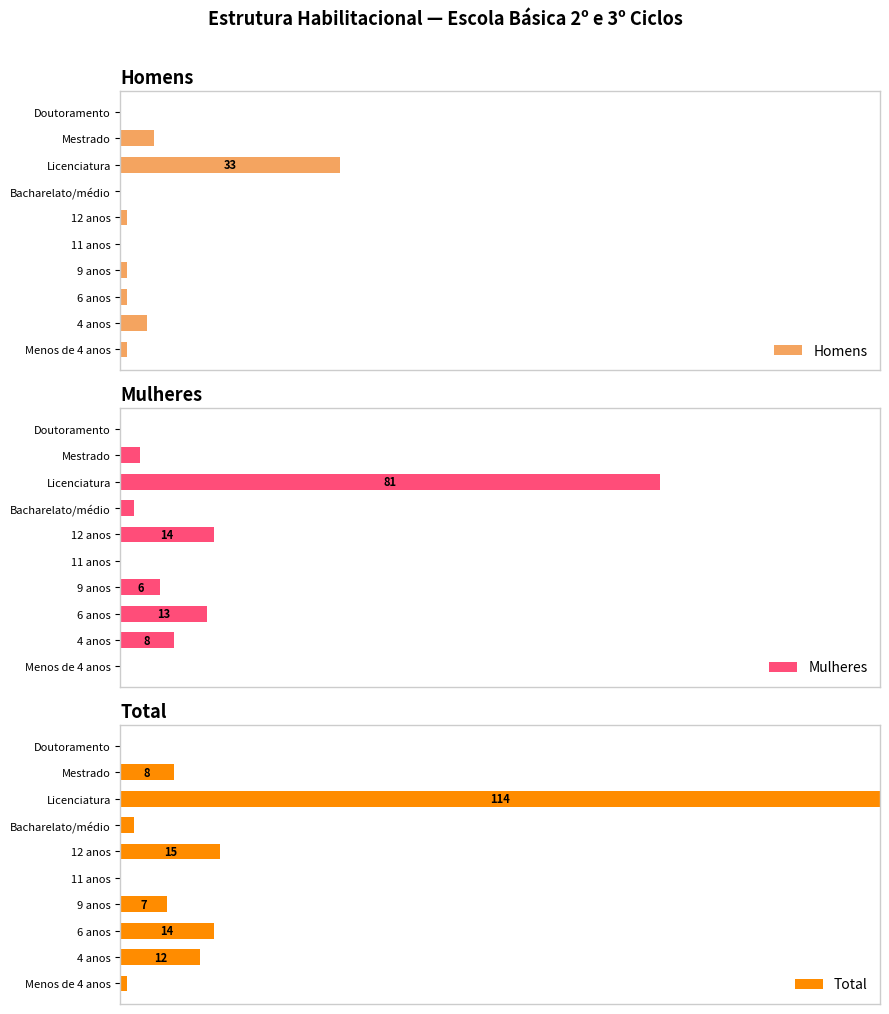

How many values in Total are above zero?

8